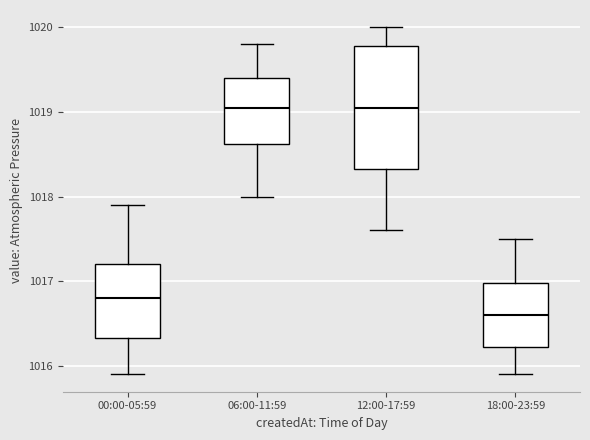

Where is the upper edge of the box for 12:00-17:59 on the y-axis? The values are not printed on the chart, so give them approximately, as read against the axis.

1019.8